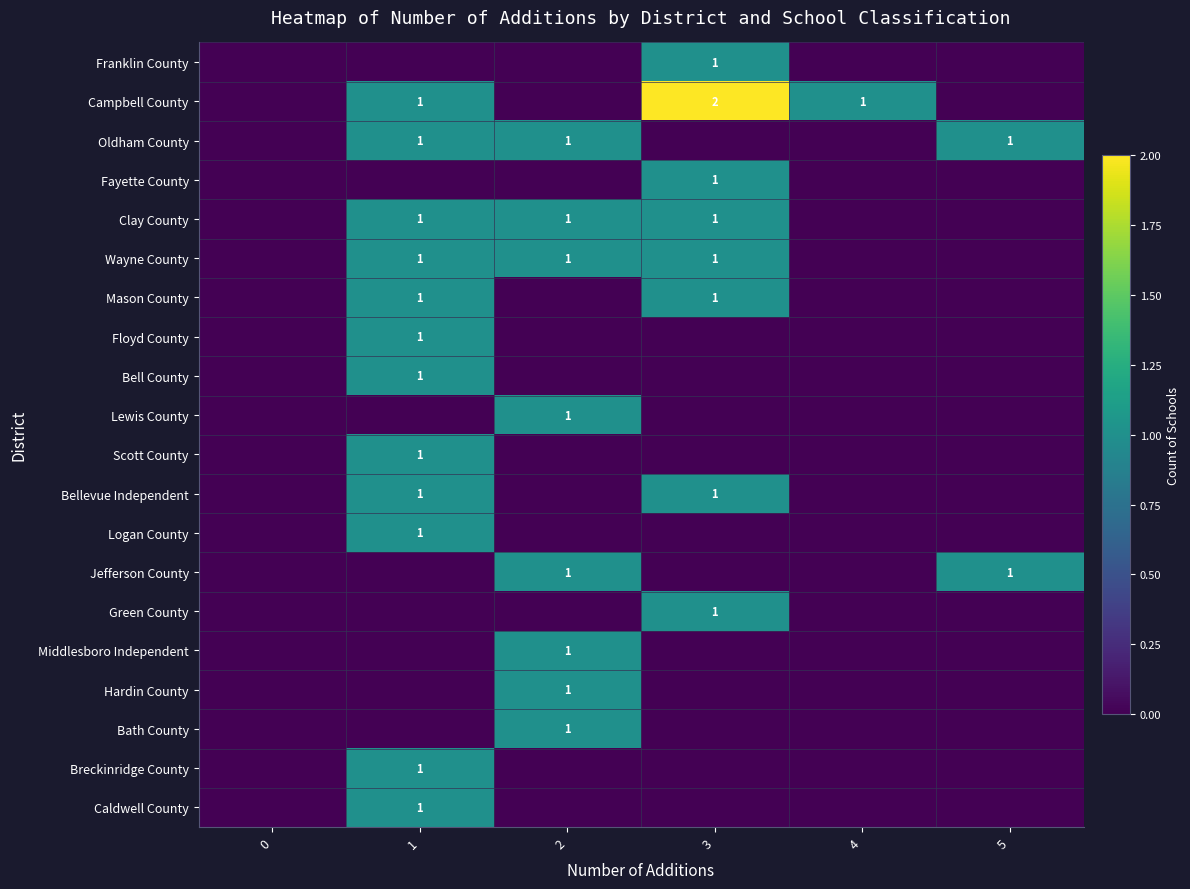

Which label corresponds to the largest value in the chart?

3